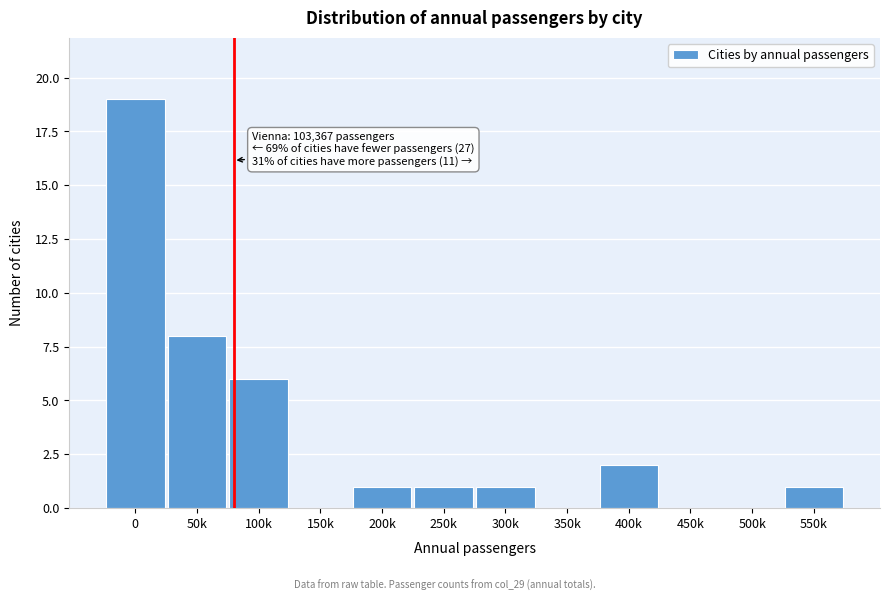

Reading right to left, extract all data points from this chart.

550k=1	500k=0	450k=0	400k=2	350k=0	300k=1	250k=1	200k=1	150k=0	100k=6	50k=8	0=19